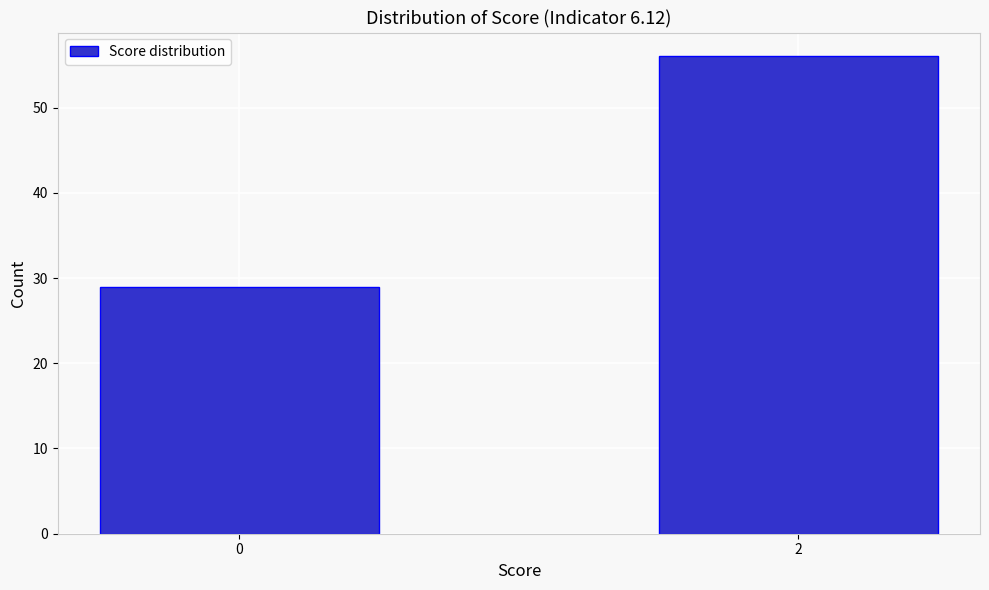

Reading left to right, what are all the values shown in this chart?

0=29	2=56